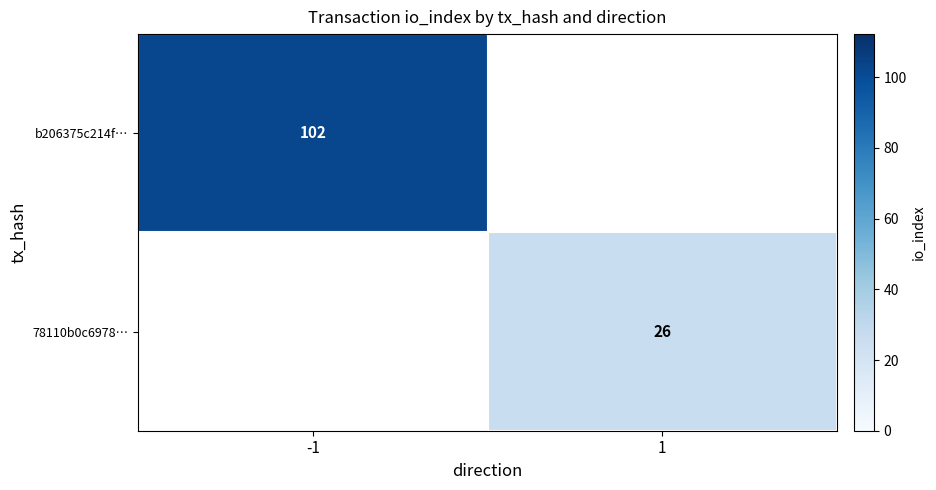

Is the value of 78110b0c6978… at 1 greater than the value of b206375c214f… at -1?

No